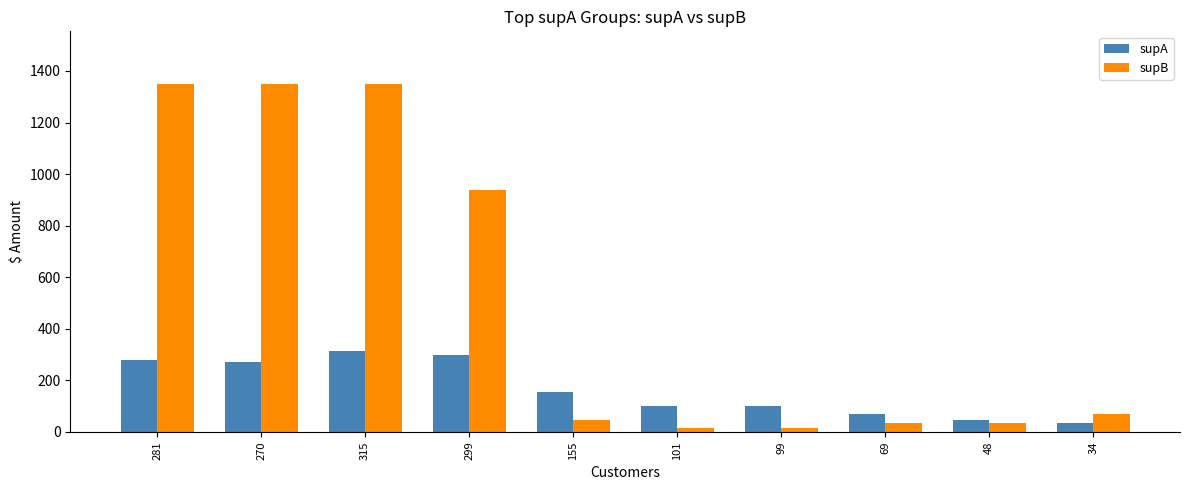

What is the difference between the highest and lowest values at 281?

1070